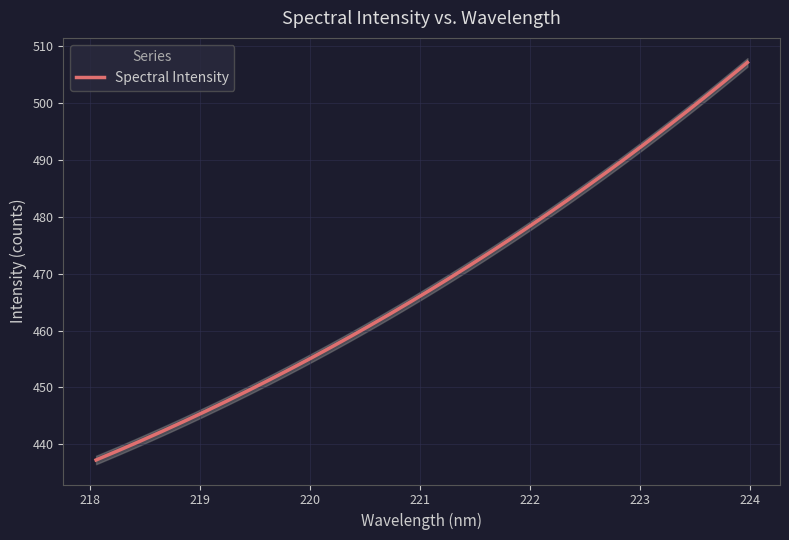

Reading left to right, extract all data points from this chart.

436.9	438.8	440.1	443.2	443.6	445.3	447.3	448.5	451.3	452.7	454.6	456.8	458.3	461.2	463.2	464.8	467.7	469.5	472.2	474.3	476.4	479.6	481.7	484.5	487.6	489.7	492.6	495.2	498.2	501.8	503.3	507.4